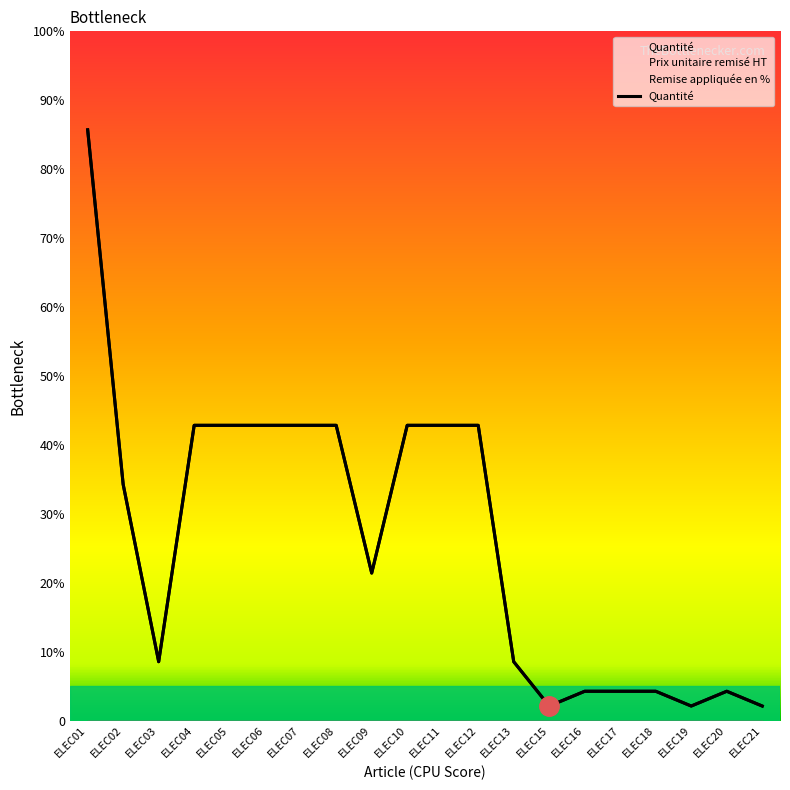

True or false: Remise appliquée en % and Prix unitaire remisé HT intersect in this chart.

False